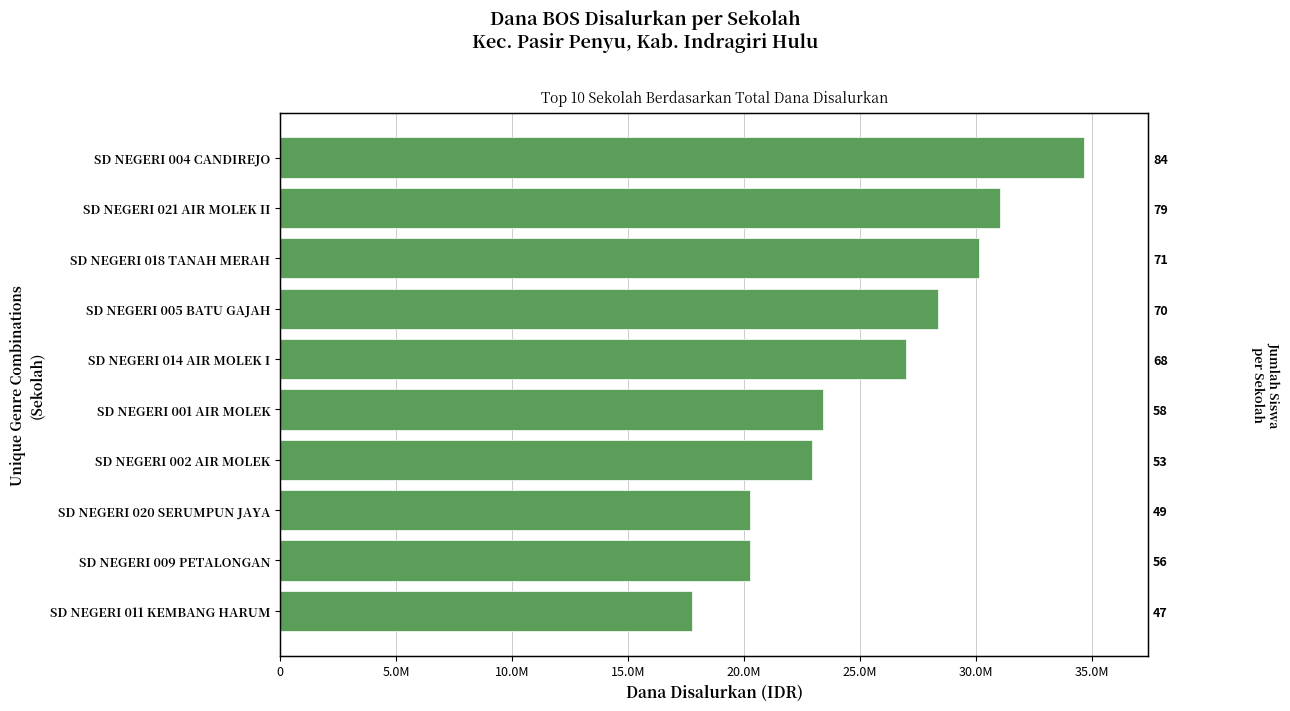

Does the chart contain any negative values?

No